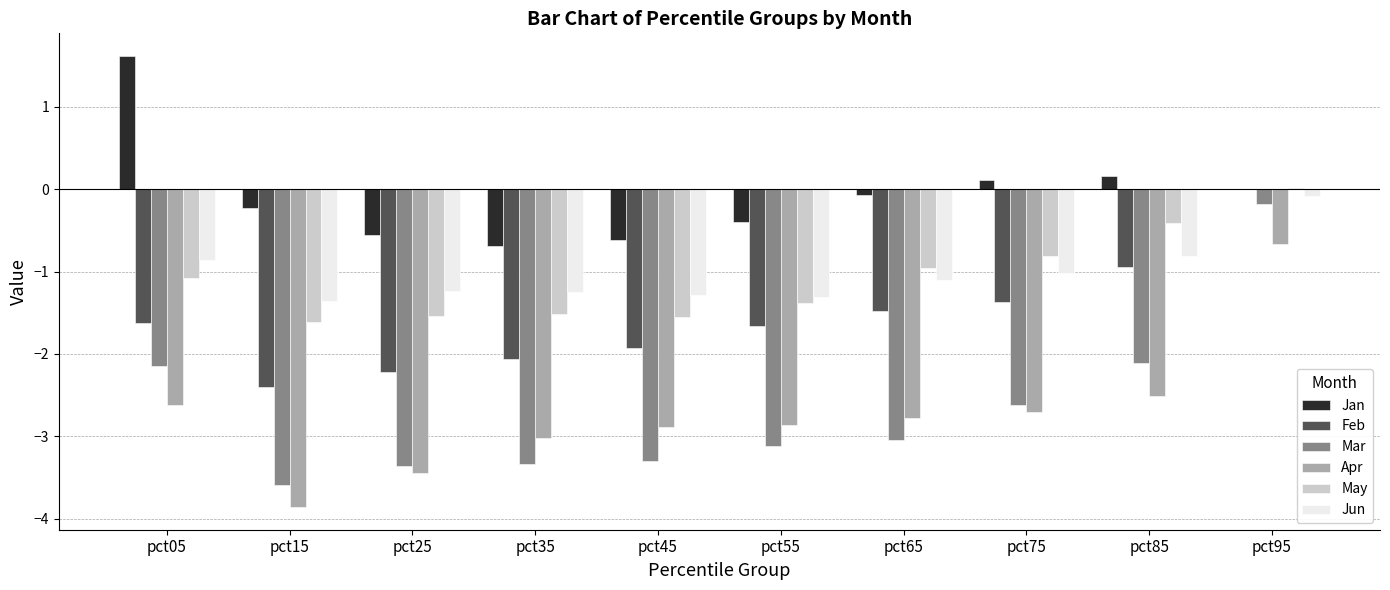

What is the average value of the May series?

-1.1